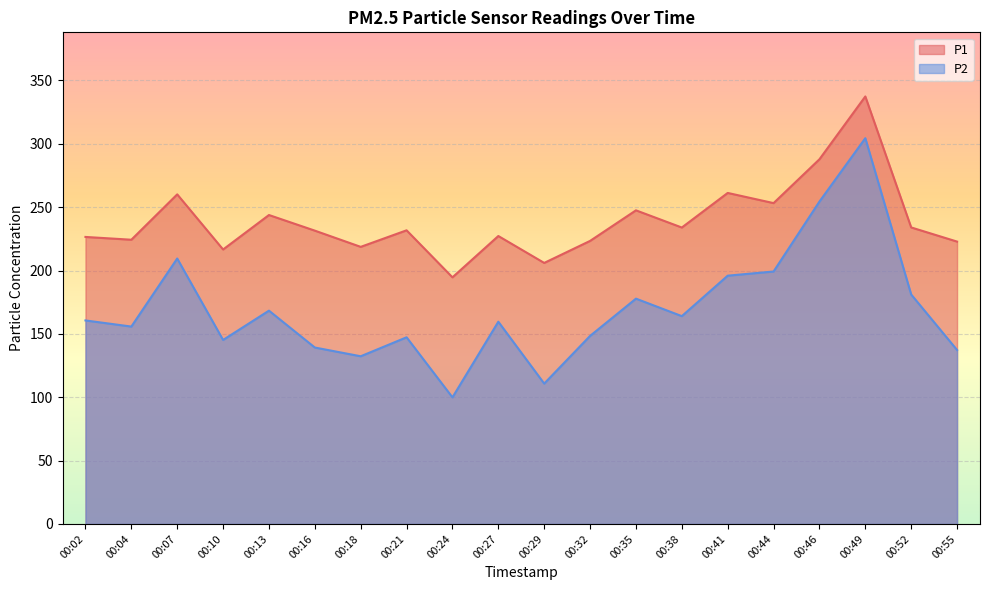

What value does the P2 series have at 00:41?

195.9